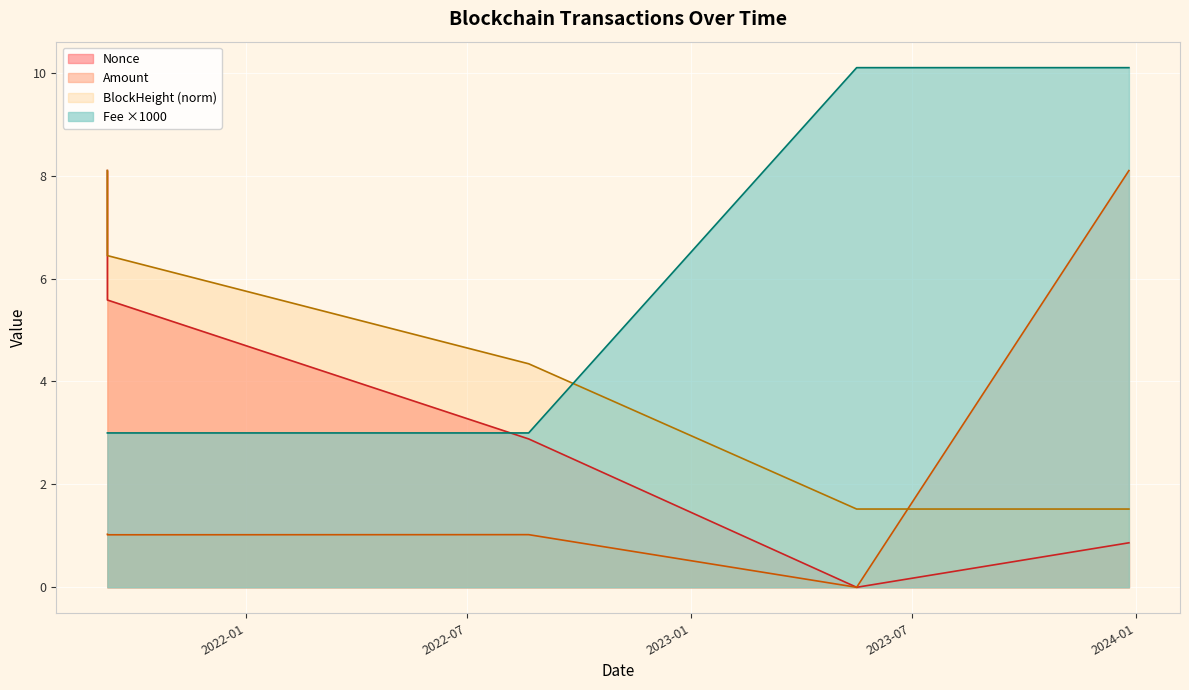

What is the value of the Nonce point at the 2nd from the left?

5.6